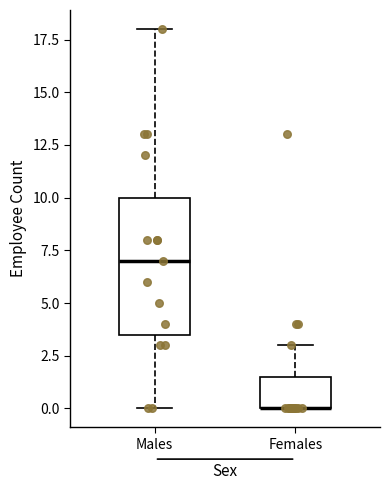

Reading left to right, transcribe this box plot: for each box, give where its median line is, the range the box spans, and where its two whiskers end, as read against the y-axis. The values are not printed on the chart, so give them approximately, as read against the axis.

Males: median 7.0, box 3.5 to 10.0, whiskers 0.0 to 18.0
Females: median 0.0 (drawn on the box's lower edge), box 0.0 to 1.5, whiskers 0.0 to 3.0